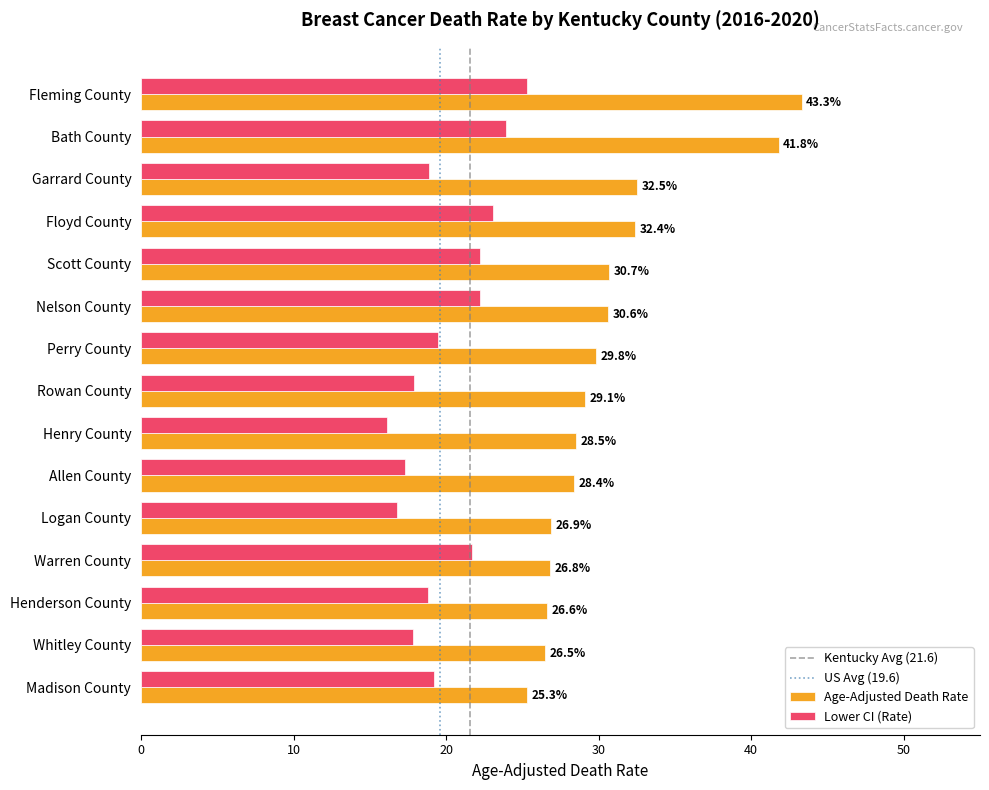

At how many categories does at least one series exceed 29?

8